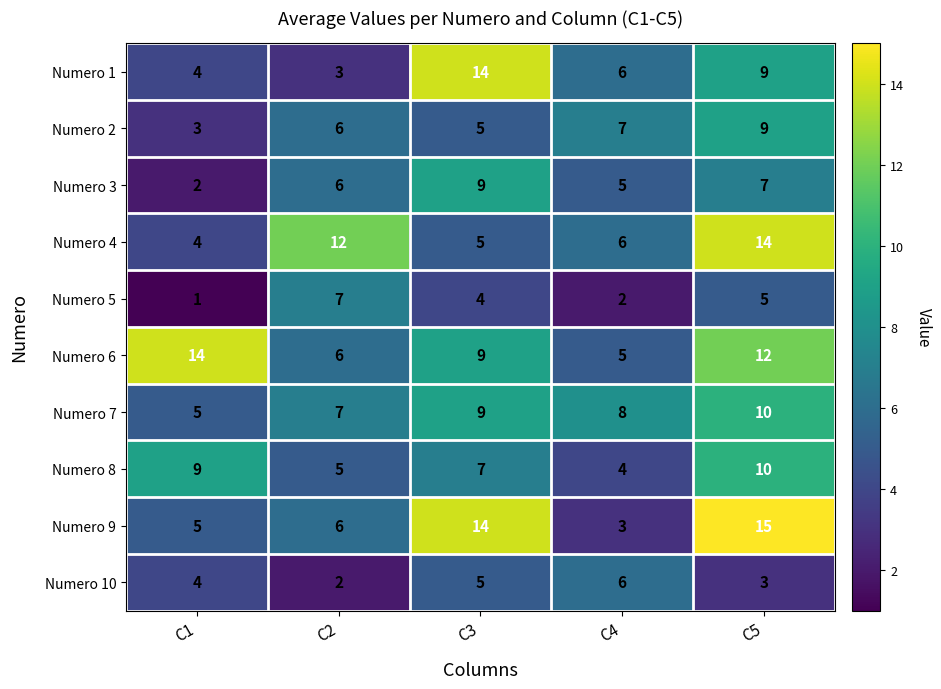

What is the smallest value displayed?

1